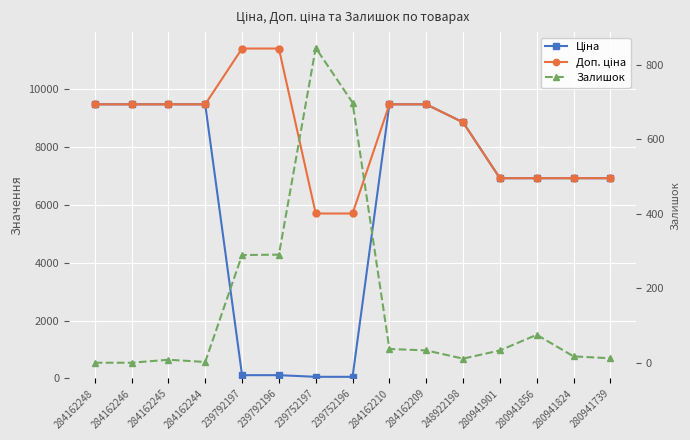

Does the chart display data point markers on the line(s)?

Yes